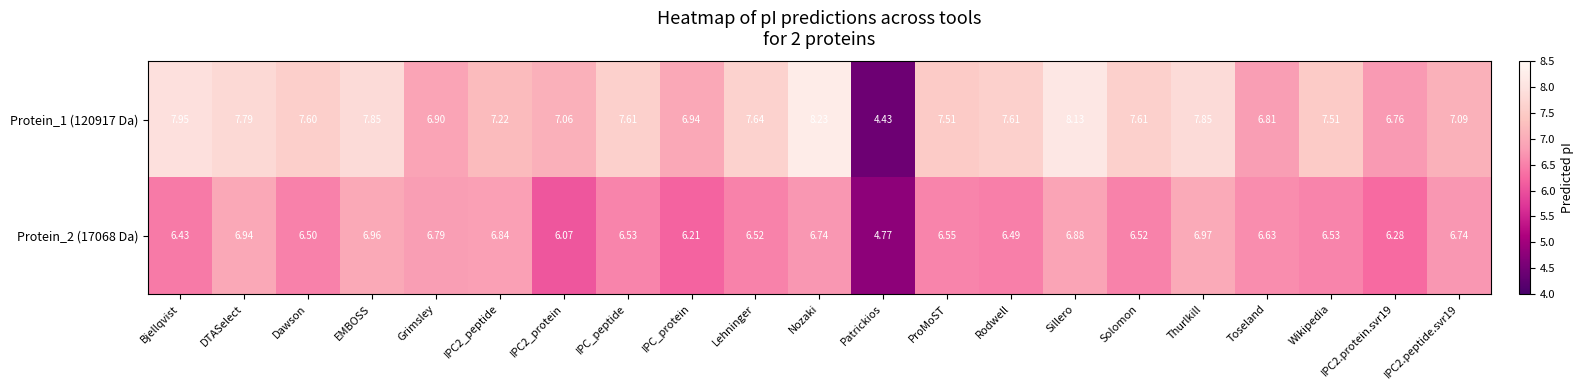

At which category is the sum across all series the highest?

Sillero